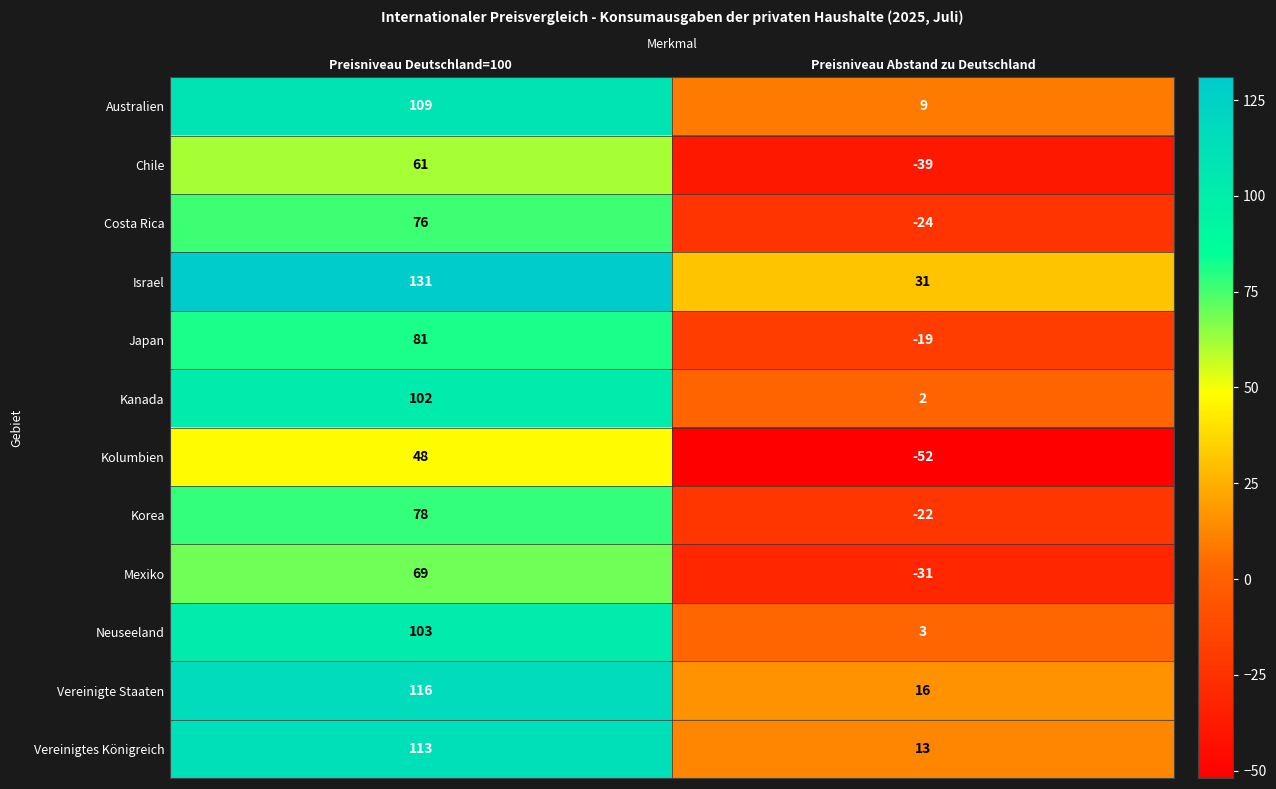

How many series are shown in this chart?

12